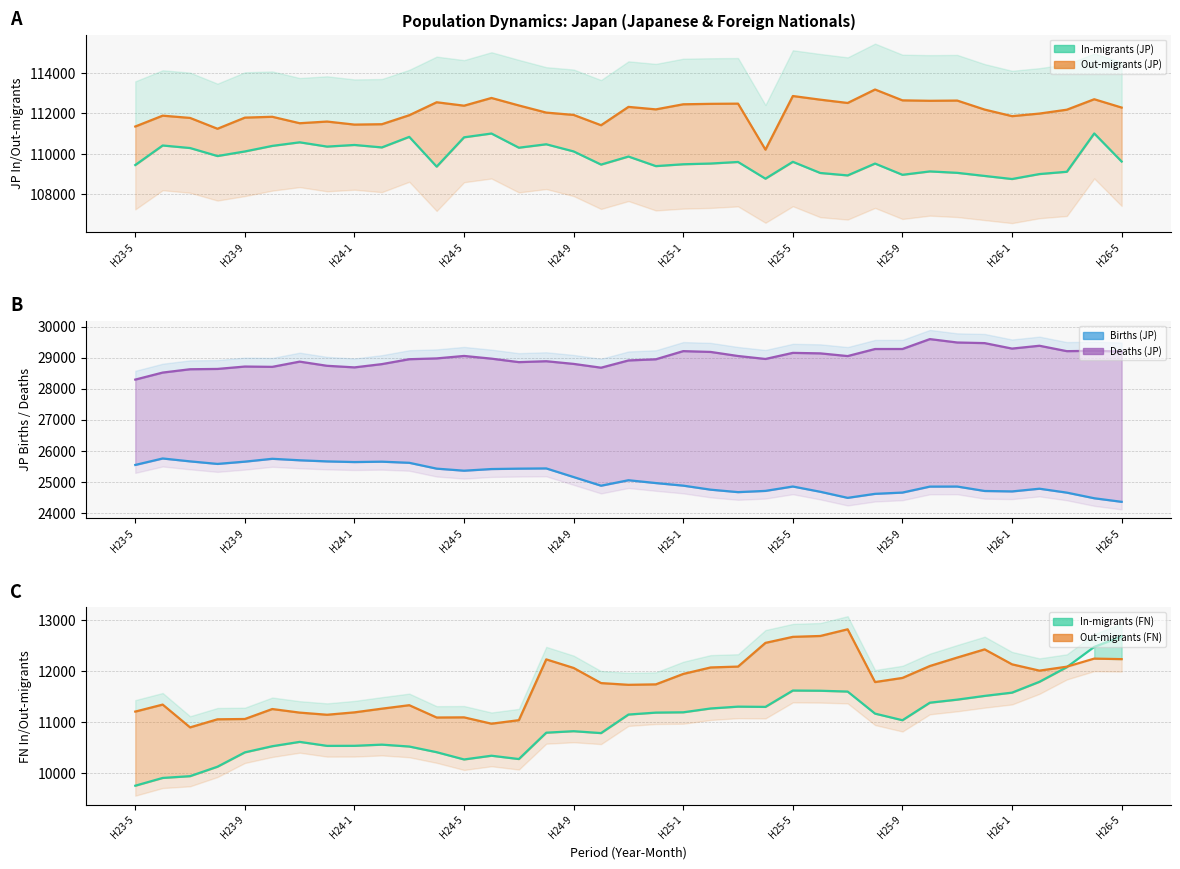

Count the number of data series in this chart.

6